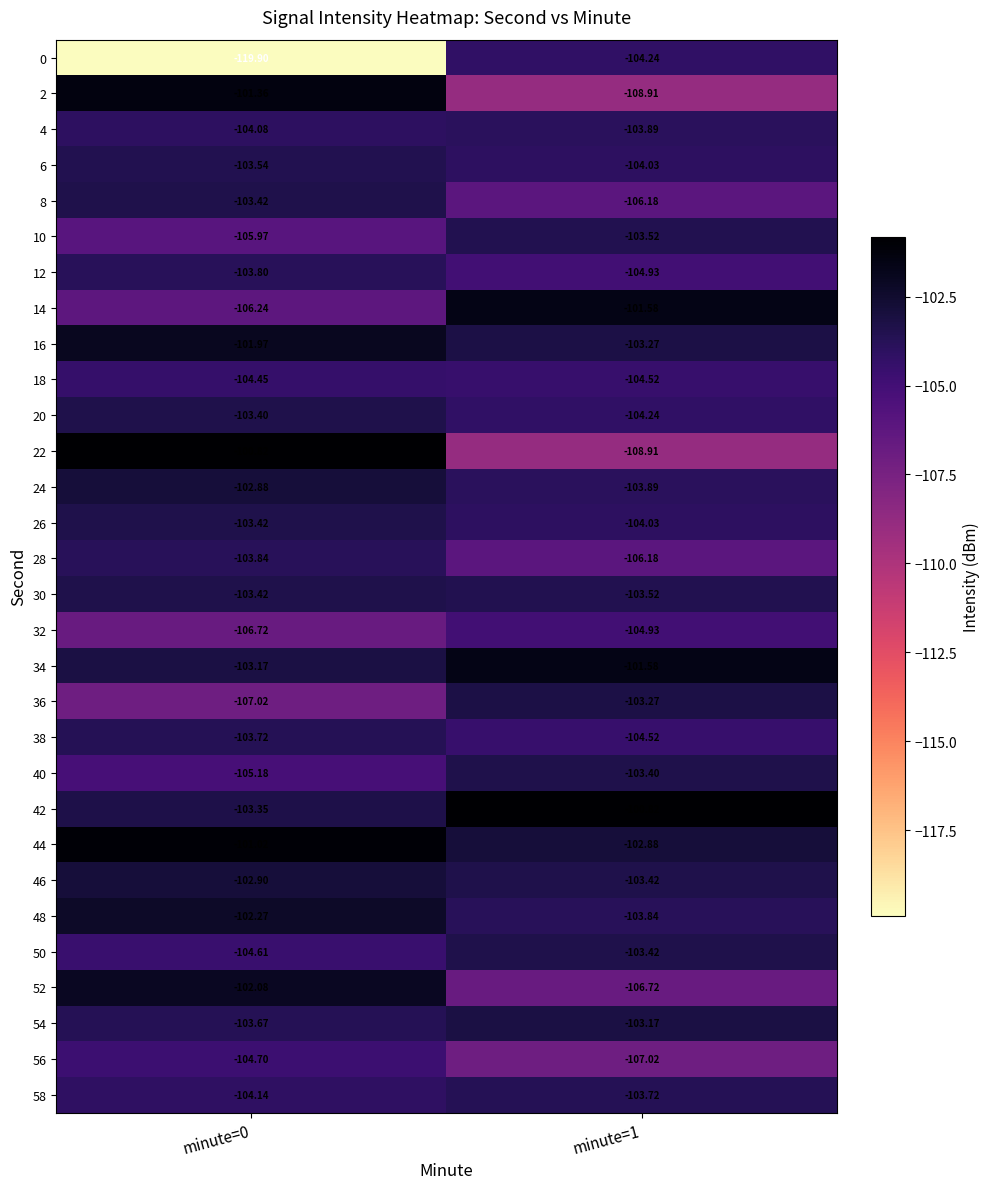

What is the difference between the highest and lowest values at minute=0?

19.1